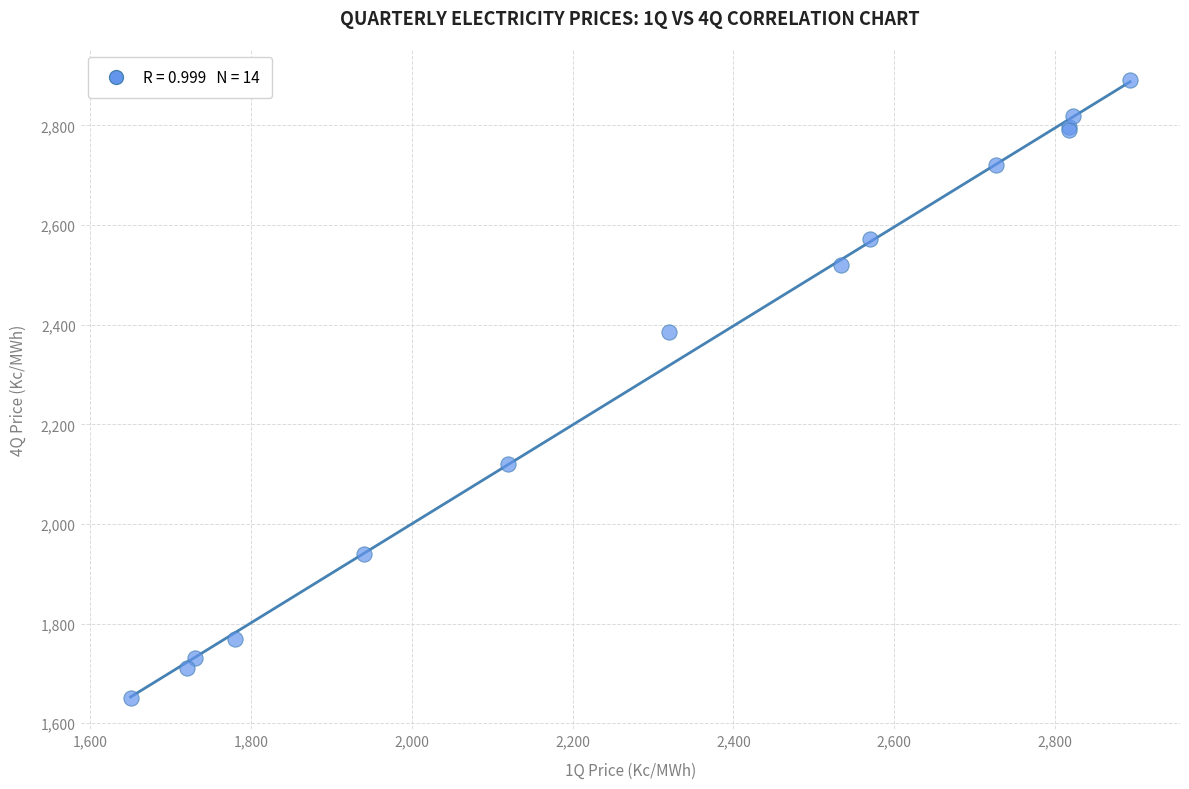

What Y value in the scatter plot is closest to 2270?

2385.3